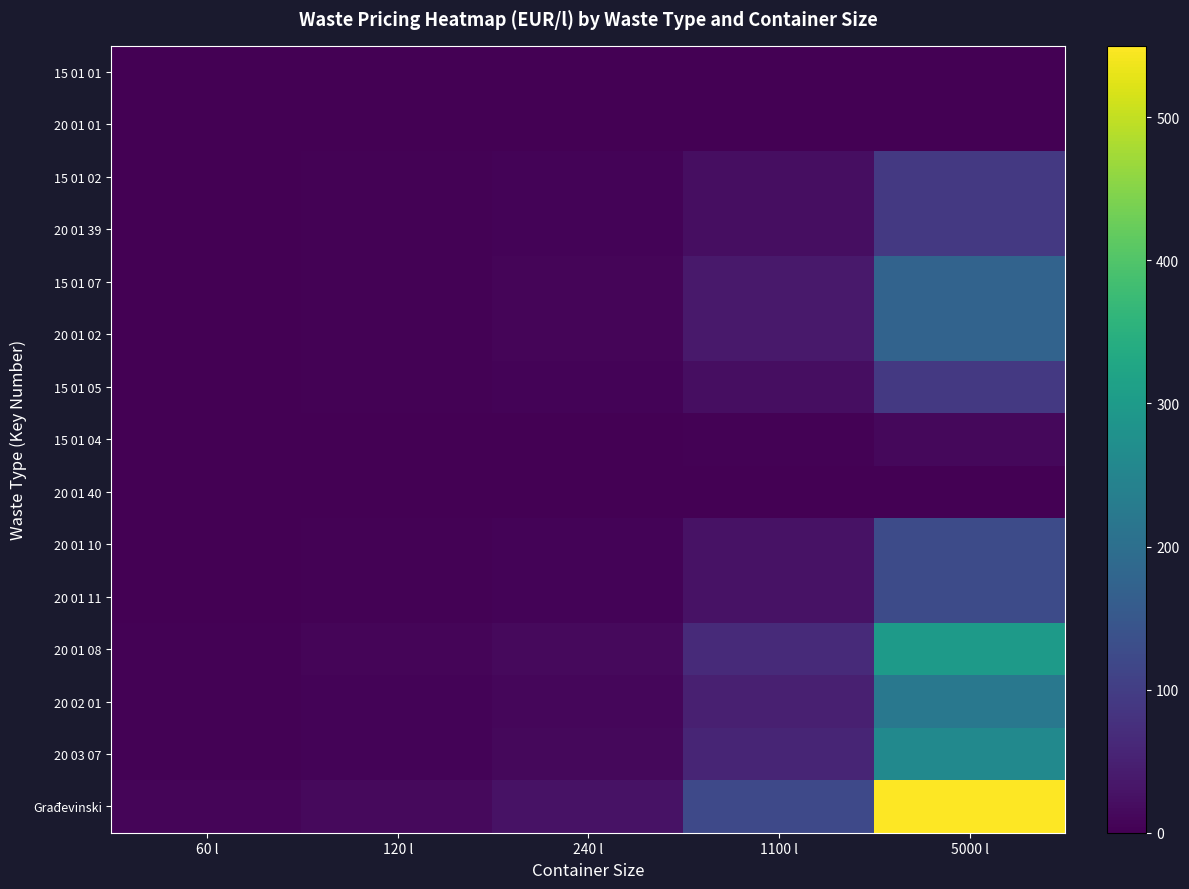

Reading right to left, list all the values displayed in this chart.

15 01 01: 5000 l=0.0	1100 l=0.0	240 l=0.0	120 l=0.0	60 l=0.0
20 01 01: 5000 l=0.0	1100 l=0.0	240 l=0.0	120 l=0.0	60 l=0.0
15 01 02: 5000 l=91.5	1100 l=20.1	240 l=4.4	120 l=2.2	60 l=1.1
20 01 39: 5000 l=91.5	1100 l=20.1	240 l=4.4	120 l=2.2	60 l=1.1
15 01 07: 5000 l=175.0	1100 l=38.5	240 l=8.4	120 l=4.2	60 l=2.1
20 01 02: 5000 l=175.0	1100 l=38.5	240 l=8.4	120 l=4.2	60 l=2.1
15 01 05: 5000 l=91.5	1100 l=20.1	240 l=4.4	120 l=2.2	60 l=1.1
15 01 04: 5000 l=12.5	1100 l=2.8	240 l=0.6	120 l=0.3	60 l=0.1
20 01 40: 5000 l=0.0	1100 l=0.0	240 l=0.0	120 l=0.0	60 l=0.0
20 01 10: 5000 l=125.0	1100 l=27.5	240 l=6.0	120 l=3.0	60 l=1.5
20 01 11: 5000 l=125.0	1100 l=27.5	240 l=6.0	120 l=3.0	60 l=1.5
20 01 08: 5000 l=300.0	1100 l=66.0	240 l=14.4	120 l=7.2	60 l=3.6
20 02 01: 5000 l=220.0	1100 l=48.4	240 l=10.6	120 l=5.3	60 l=2.6
20 03 07: 5000 l=260.0	1100 l=57.2	240 l=12.5	120 l=6.2	60 l=3.1
Građevinski: 5000 l=550.0	1100 l=121.0	240 l=26.4	120 l=13.2	60 l=6.6